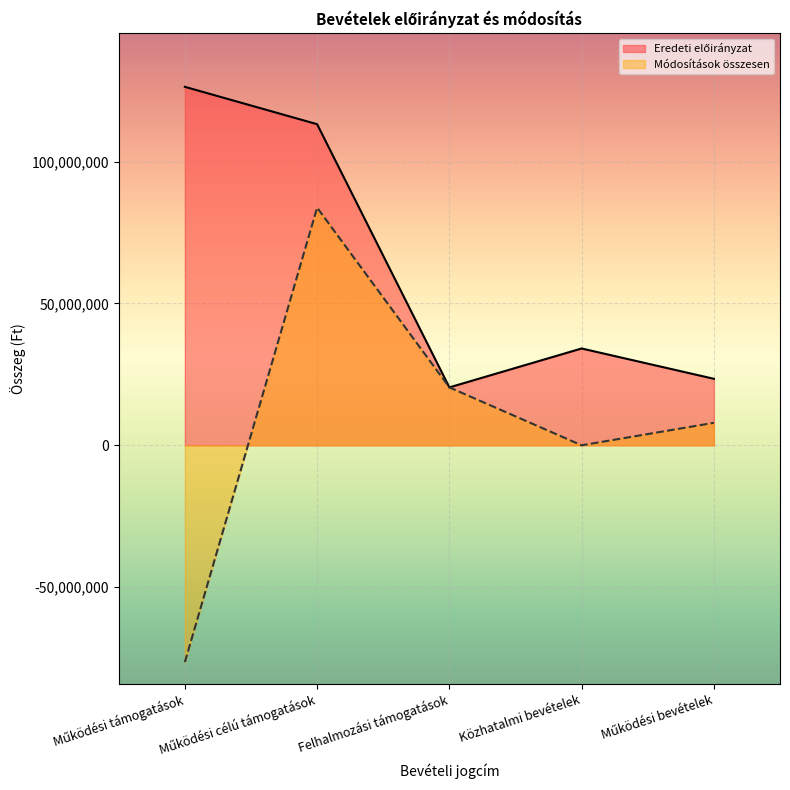

At which label does Módosítások összesen reach its peak?

Működési célú támogatások